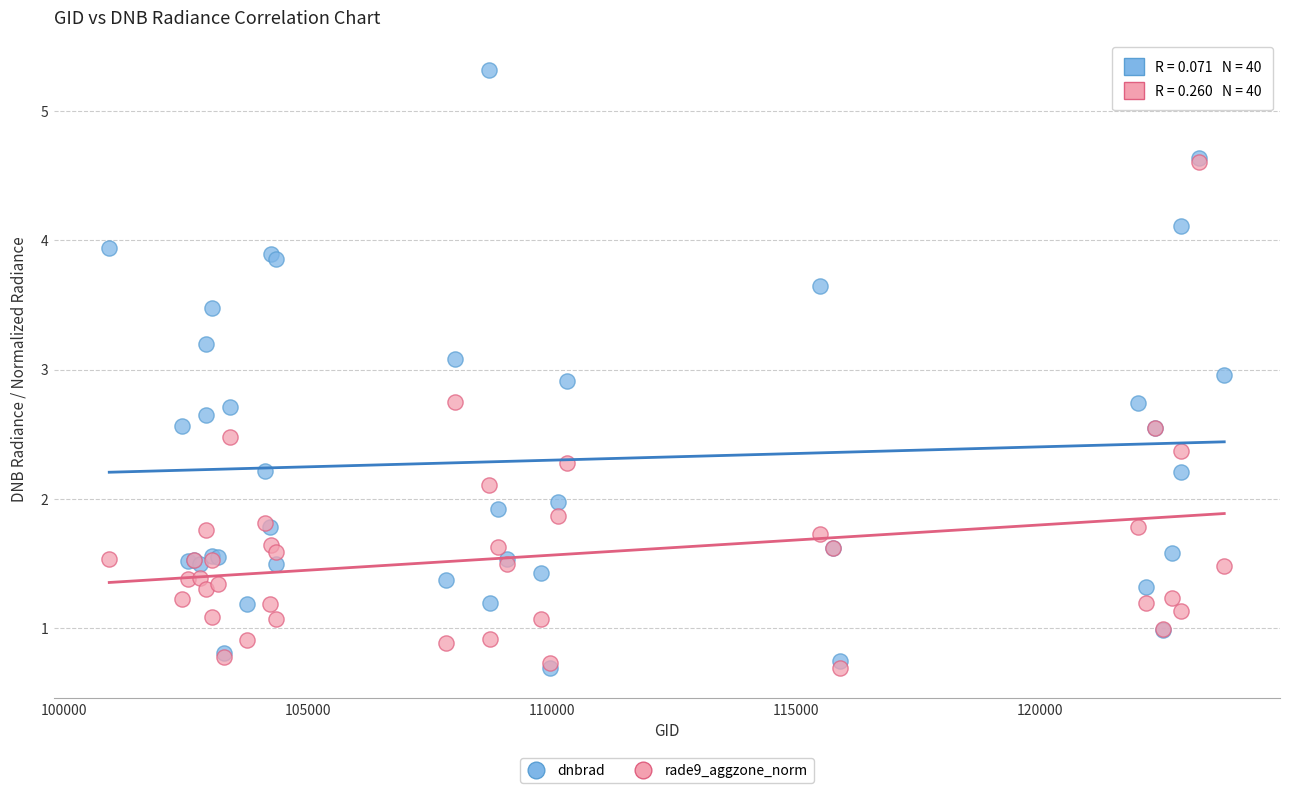

What are all the series names shown in the legend?

dnbrad, rade9_aggzone_norm